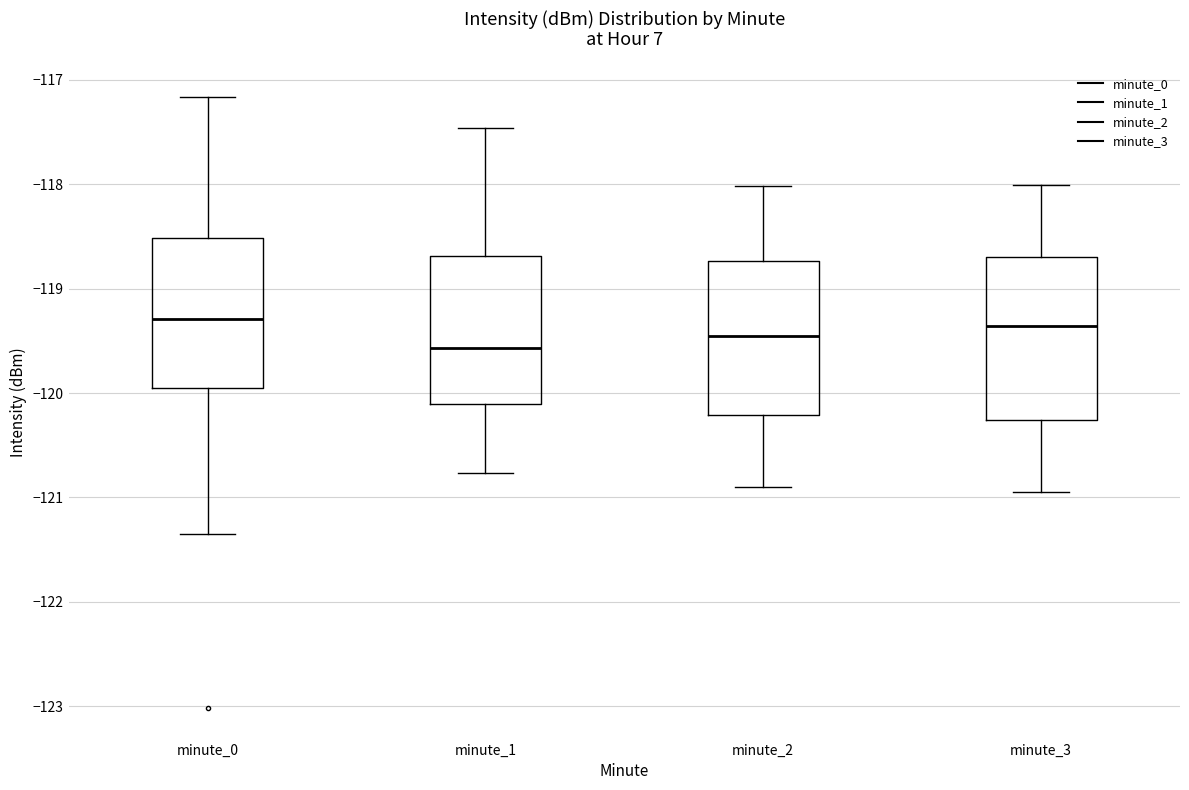

Where does the lower whisker of the box for minute_1 end on the y-axis? The values are not printed on the chart, so give them approximately, as read against the axis.

-120.8